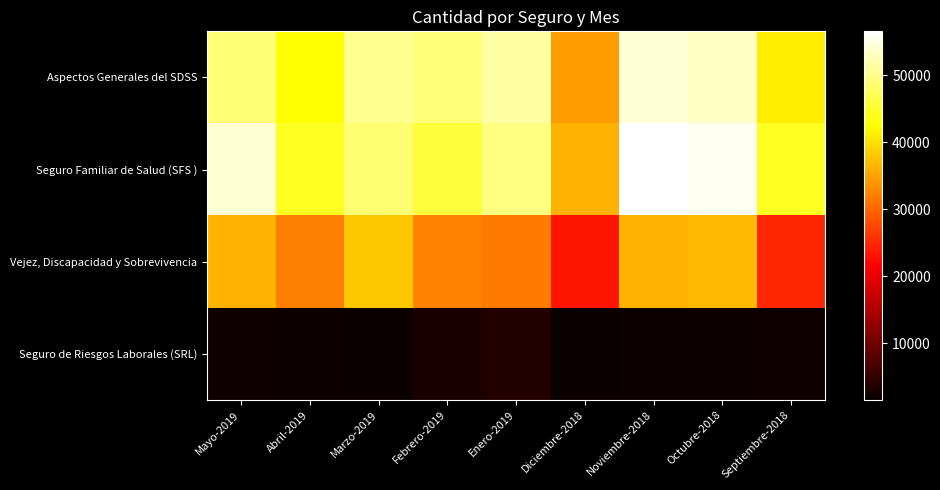

Reading left to right, list all the values displayed in this chart.

Aspectos Generales del SDSS: Mayo-2019=48993	Abril-2019=42748	Marzo-2019=50443	Febrero-2019=49081	Enero-2019=51473	Diciembre-2018=34588	Noviembre-2018=54425	Octubre-2018=53332	Septiembre-2018=41284
Seguro Familiar de Salud (SFS ): Mayo-2019=54043	Abril-2019=44514	Marzo-2019=48765	Febrero-2019=45851	Enero-2019=49656	Diciembre-2018=36185	Noviembre-2018=56598	Octubre-2018=55558	Septiembre-2018=44462
Vejez, Discapacidad y Sobrevivencia: Mayo-2019=36315	Abril-2019=32087	Marzo-2019=37968	Febrero-2019=32412	Enero-2019=31830	Diciembre-2018=23345	Noviembre-2018=36353	Octubre-2018=36868	Septiembre-2018=24886
Seguro de Riesgos Laborales (SRL): Mayo-2019=1965	Abril-2019=1746	Marzo-2019=1706	Febrero-2019=2864	Enero-2019=3654	Diciembre-2018=1509	Noviembre-2018=1776	Octubre-2018=1926	Septiembre-2018=1965